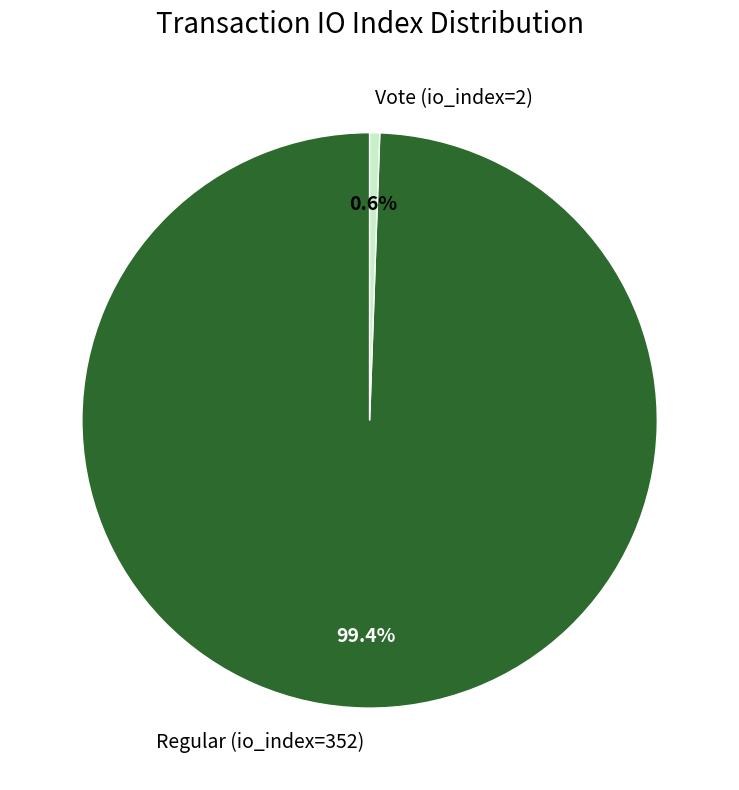

How many slices are in this pie chart?

2